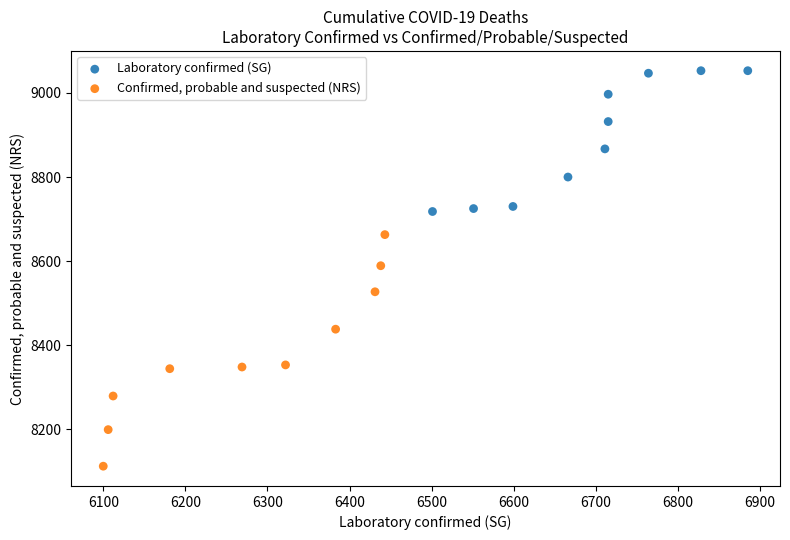

Which series contains the highest Y value?

Laboratory confirmed (SG)